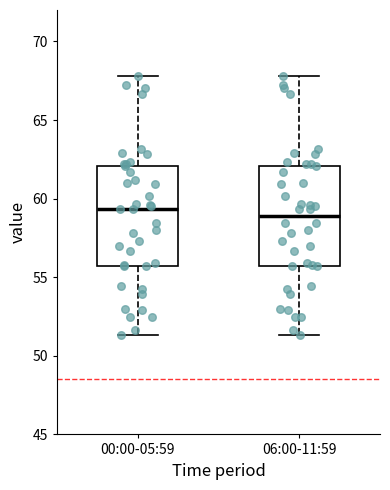

Reading left to right, read every box against the y-axis: the position of its median line, the range the box covers, and the ends of its whiskers. The values are not printed on the chart, so give them approximately, as read against the axis.

00:00-05:59: median 59.5, box 55.5 to 62.0, whiskers 51.5 to 68.0
06:00-11:59: median 59.0, box 55.5 to 62.0, whiskers 51.5 to 68.0